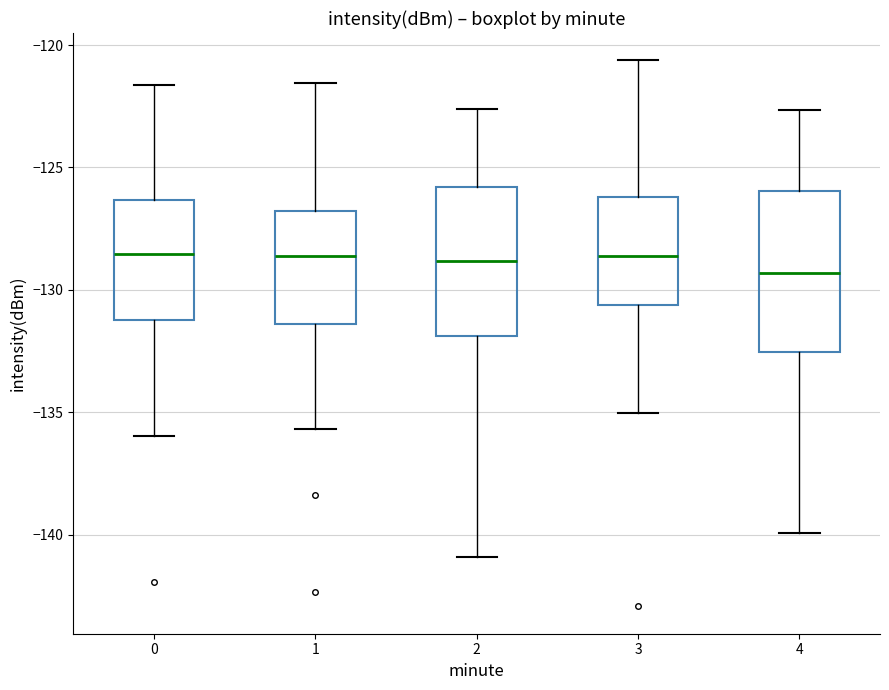

Reading left to right, transcribe this box plot: for each box, give where its median line is, the range the box spans, and where its two whiskers end, as read against the y-axis. The values are not printed on the chart, so give them approximately, as read against the axis.

0: median -128.5, box -131.0 to -126.5, whiskers -136.0 to -121.5
1: median -128.5, box -131.5 to -127.0, whiskers -135.5 to -121.5
2: median -129.0, box -132.0 to -126.0, whiskers -141.0 to -122.5
3: median -128.5, box -130.5 to -126.0, whiskers -135.0 to -120.5
4: median -129.5, box -132.5 to -126.0, whiskers -140.0 to -122.5